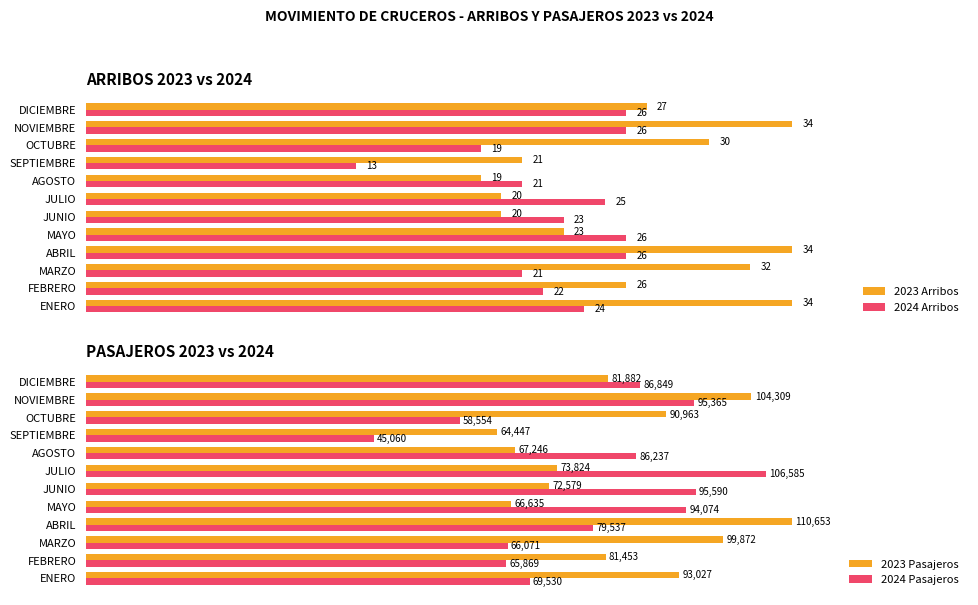

Which series has the largest range (max minus min)?

2024 Pasajeros